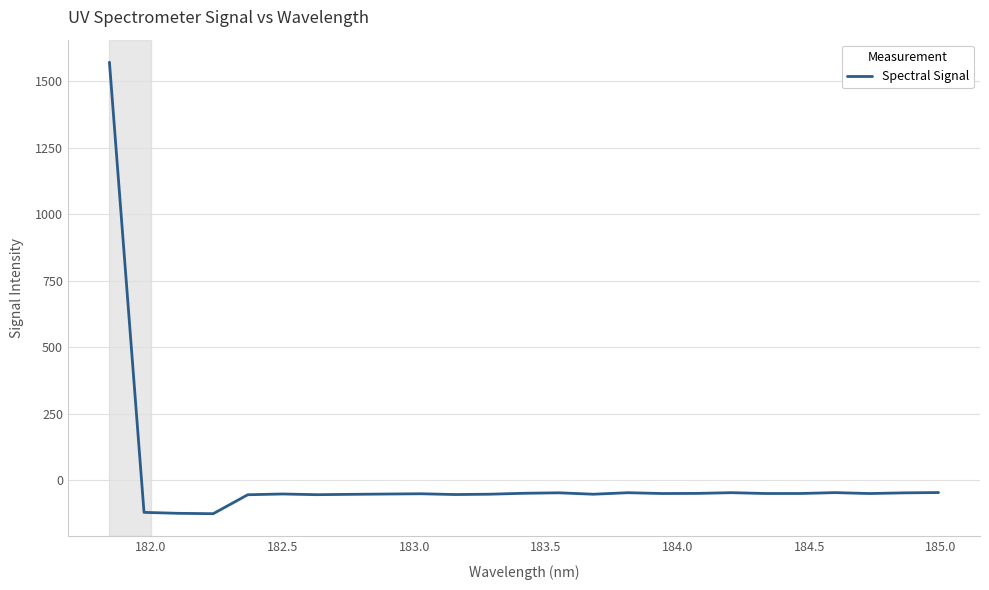

What is the difference between the maximum and minimum values?

1699.0